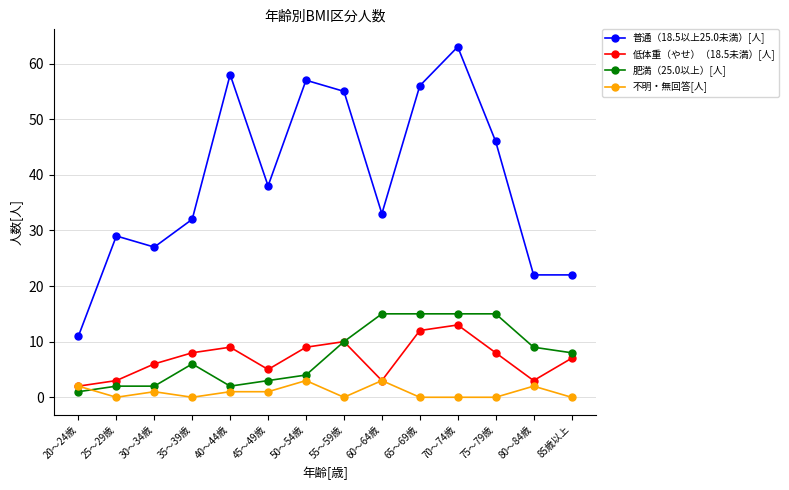

Which series has the largest total across all categories?

普通（18.5以上25.0未満）[人]